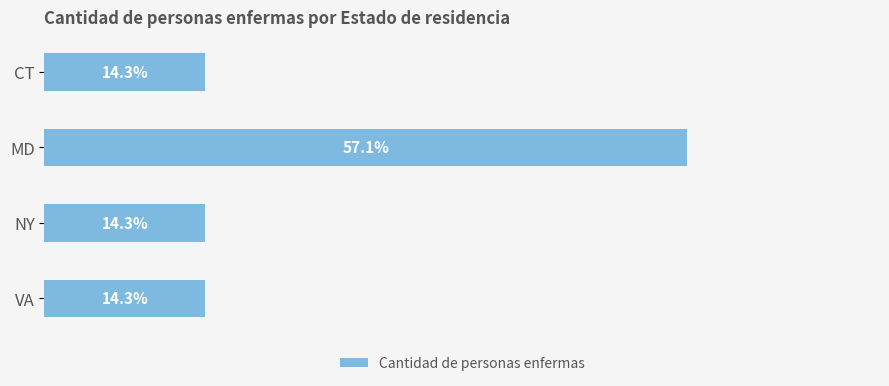

Does the chart contain any negative values?

No